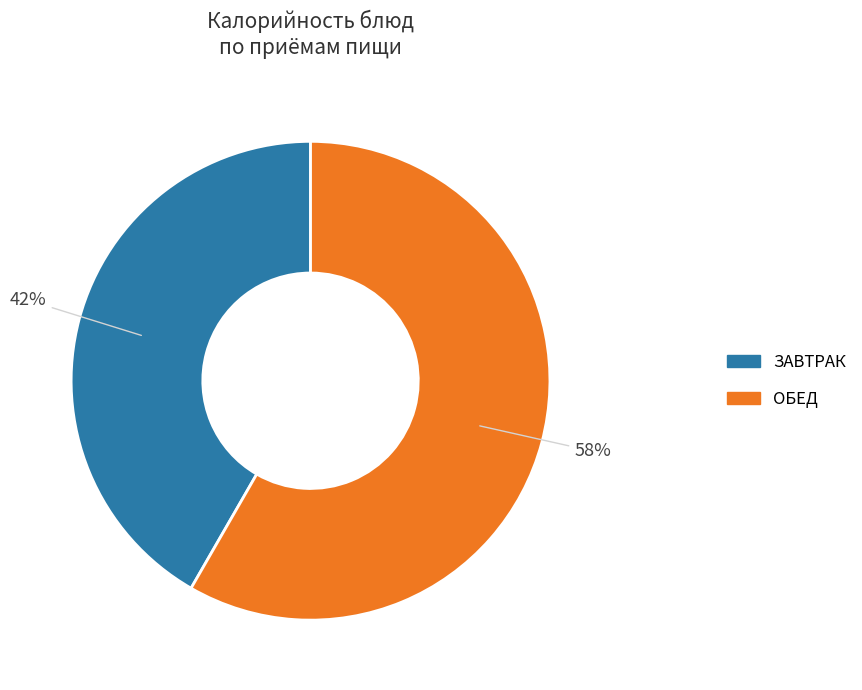

Is there a majority slice in this chart?

Yes